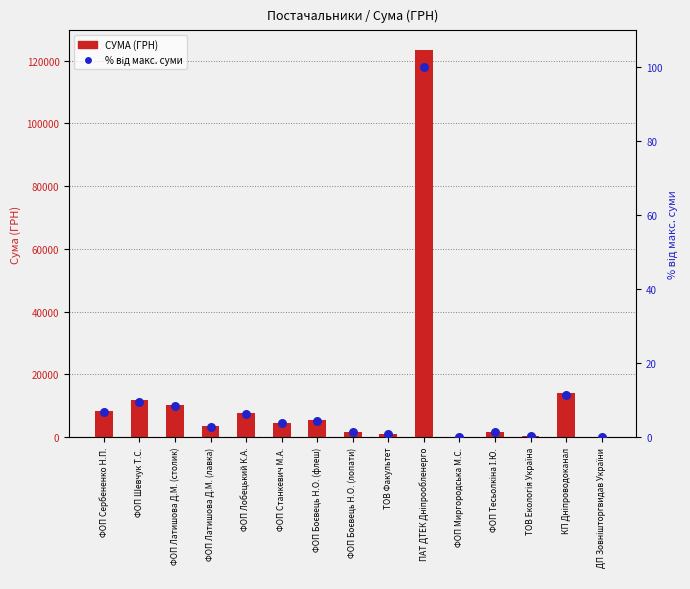

At which category is the sum across all series the highest?

ПАТ ДТЕК Дніпрообленерго